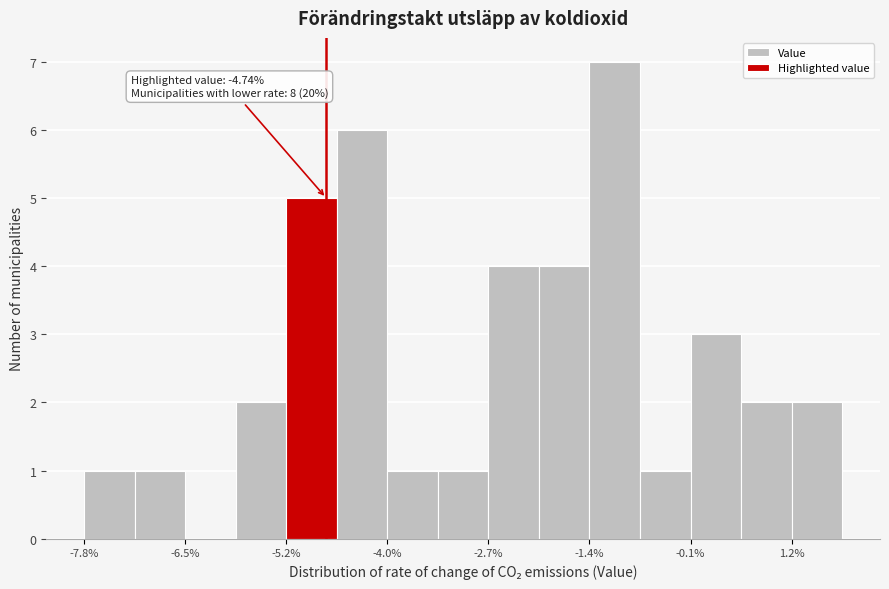

Around what value on the x-axis is the tallest bar? Give the approximate position of its centre, as read against the axis.

-1.0